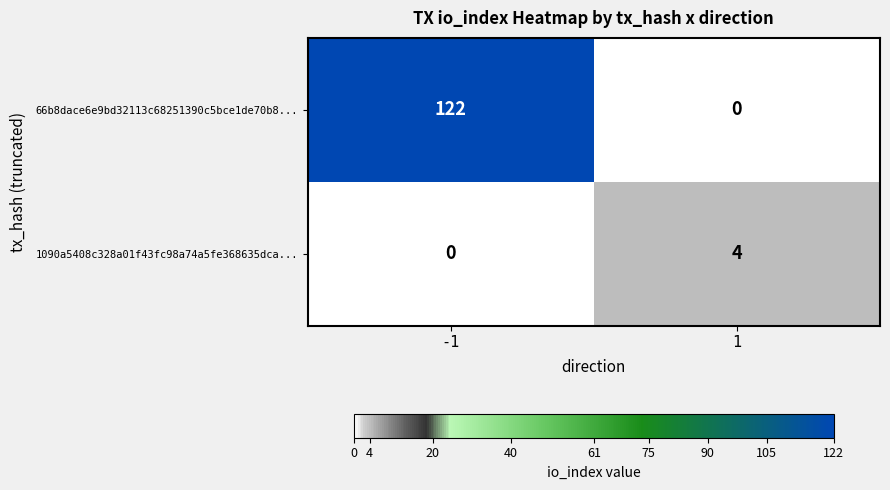

At how many categories does at least one series exceed 15?

1